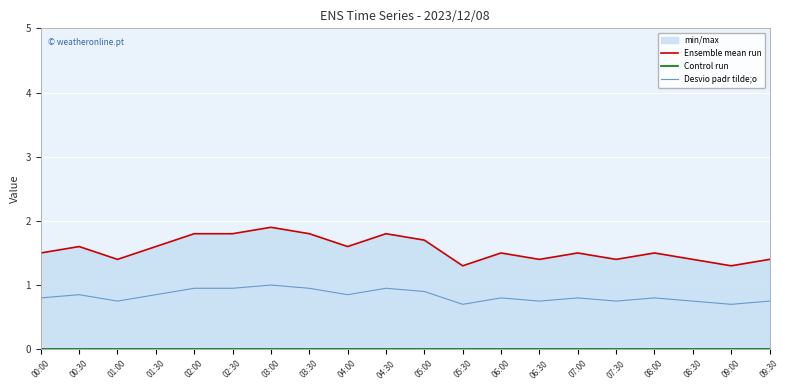

What is the spread (max minus min) of values at 07:00?

1.5